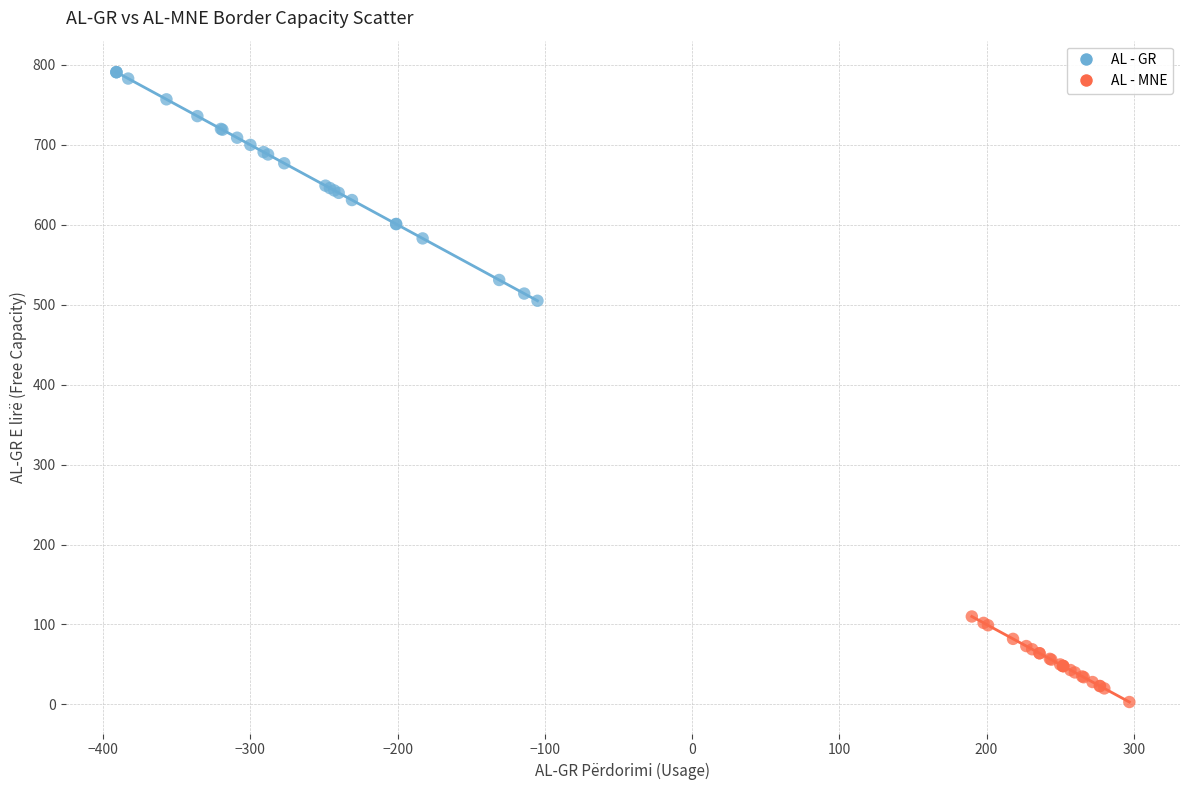

Which series contains the lowest Y value?

AL - MNE